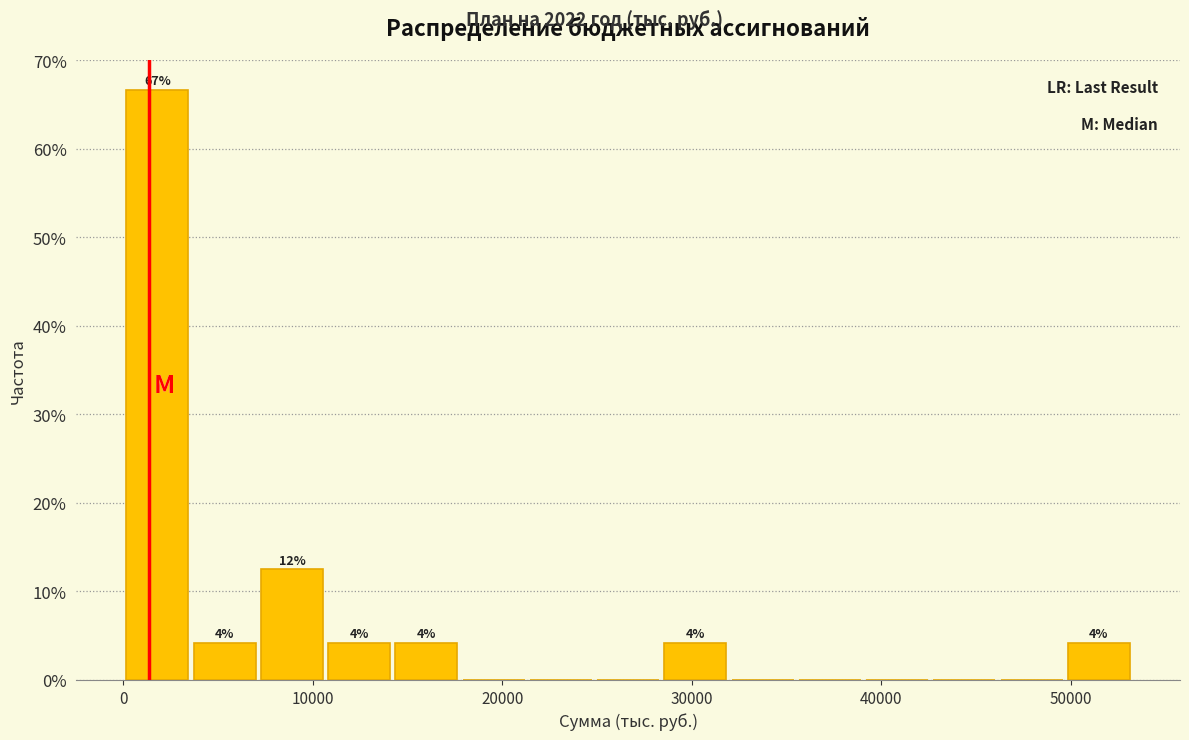

Around what value on the x-axis is the tallest bar? Give the approximate position of its centre, as read against the axis.

2000